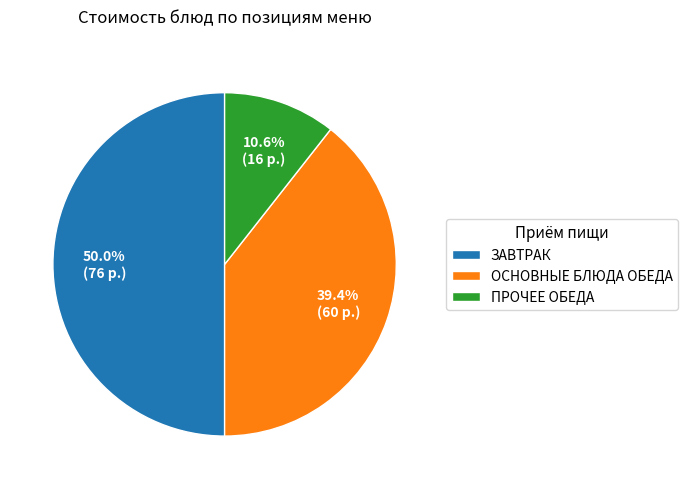

How many segments does this pie chart have?

3